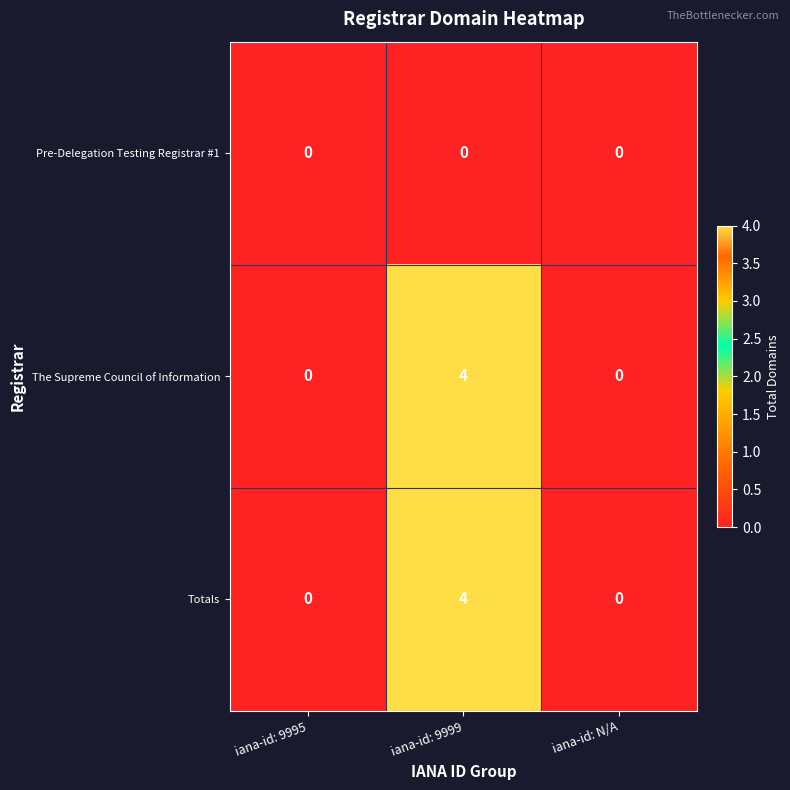

How many values in Totals are above zero?

1